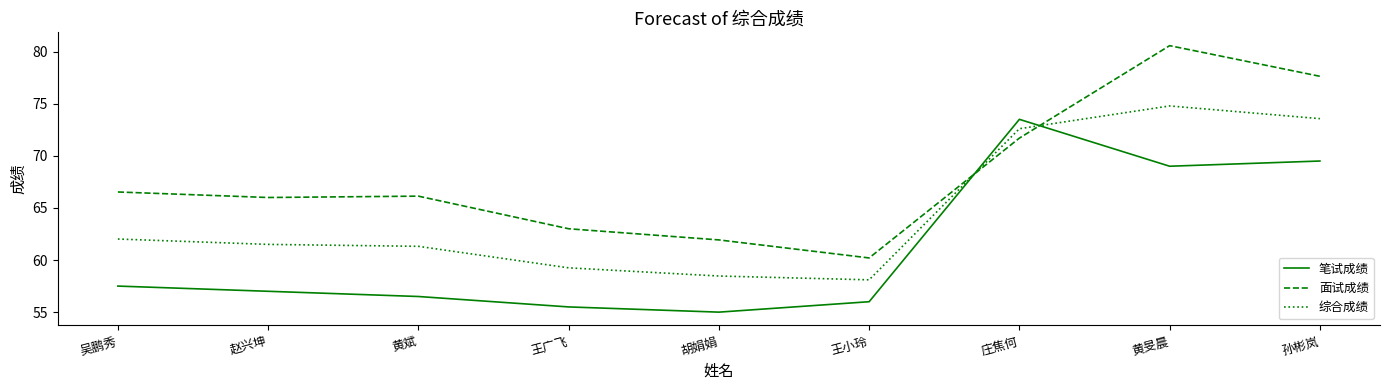

The 笔试成绩 series shows 46.0 at 孙彬岚. True or false?

False